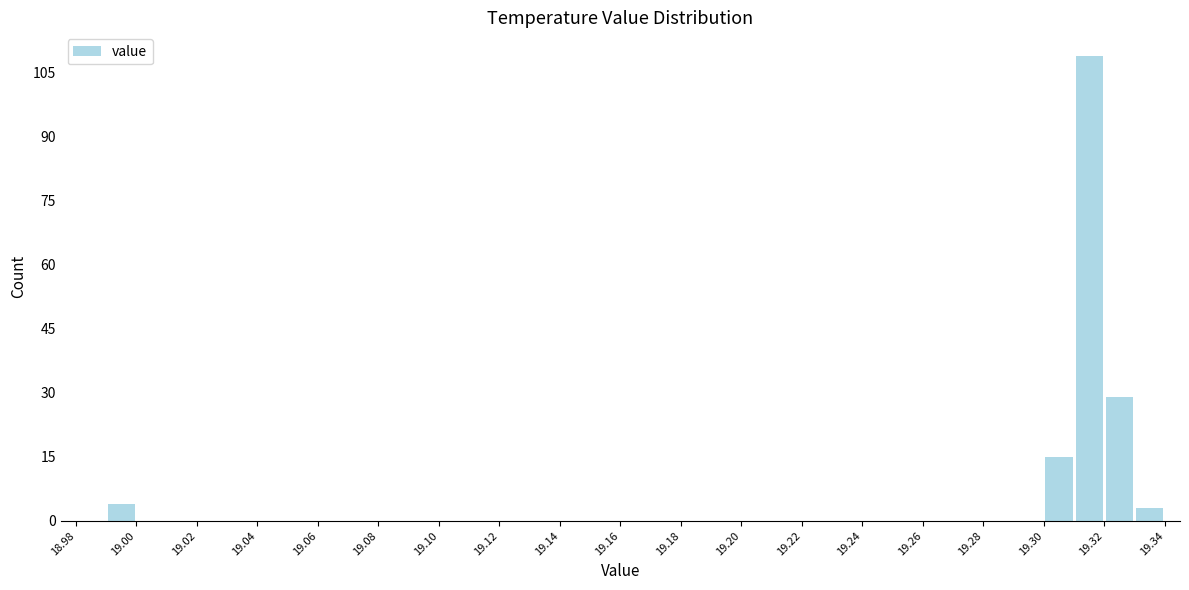

How tall is the bar that spans 19.31 to 19.32 on the x-axis? The values are not printed on the chart, so give them approximately, as read against the axis.

110